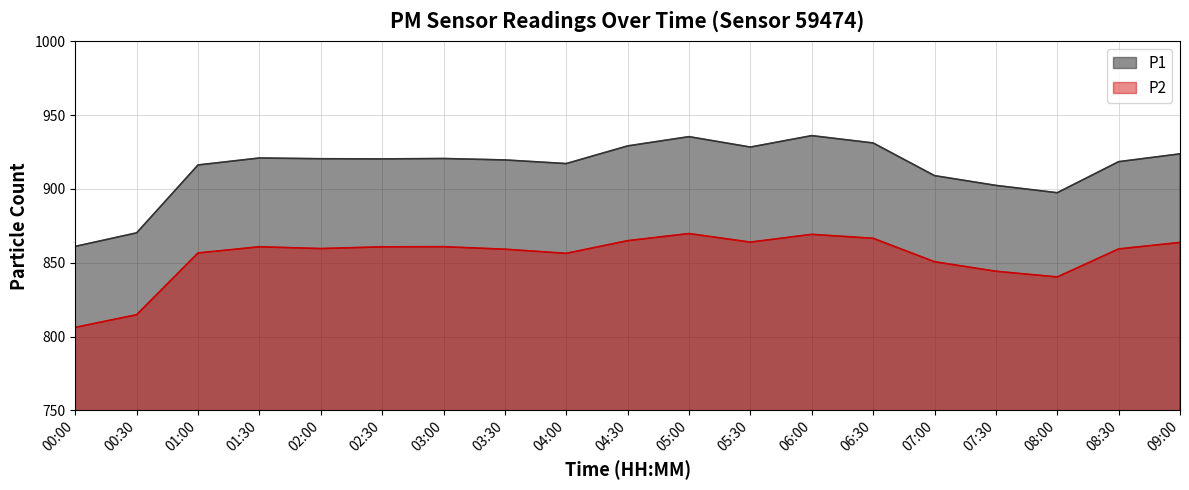

True or false: P1 and P2 intersect in this chart.

False